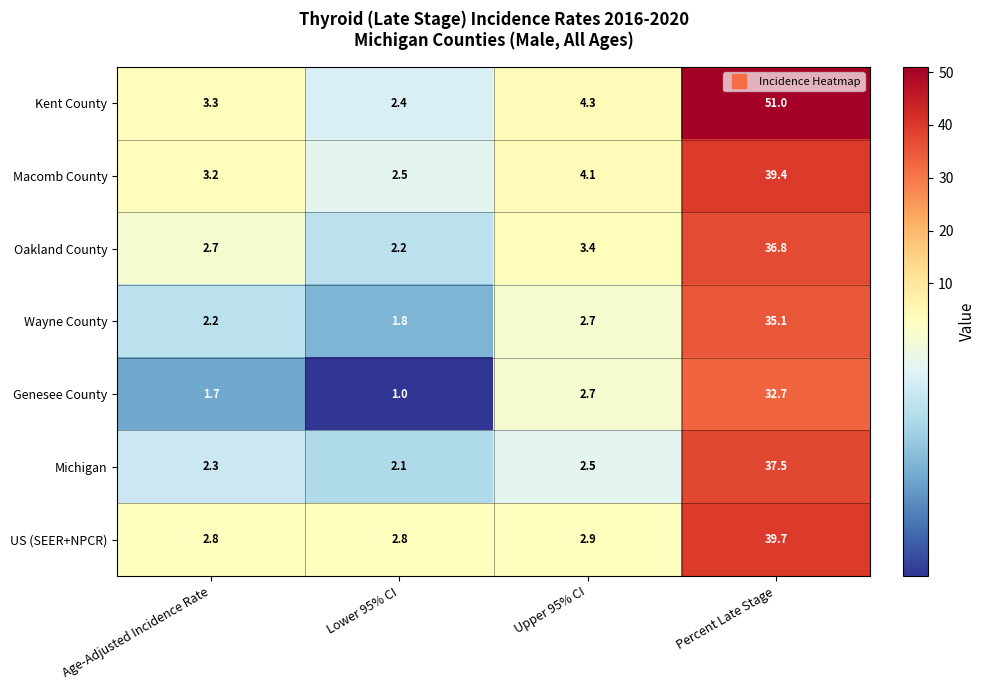

How many distinct data groups are displayed?

7